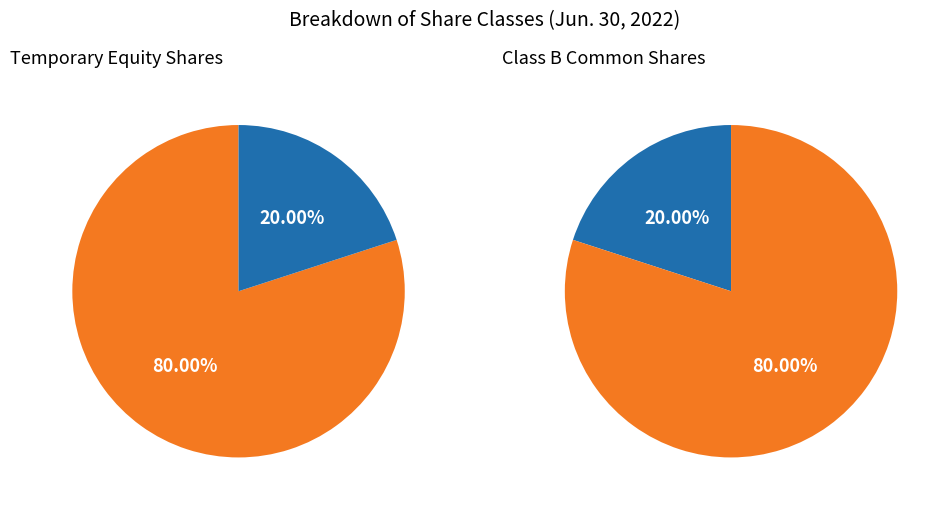

Combined, do Class B Common Shares Outstanding and Temporary Equity Shares Outstanding account for over 50%?

Yes